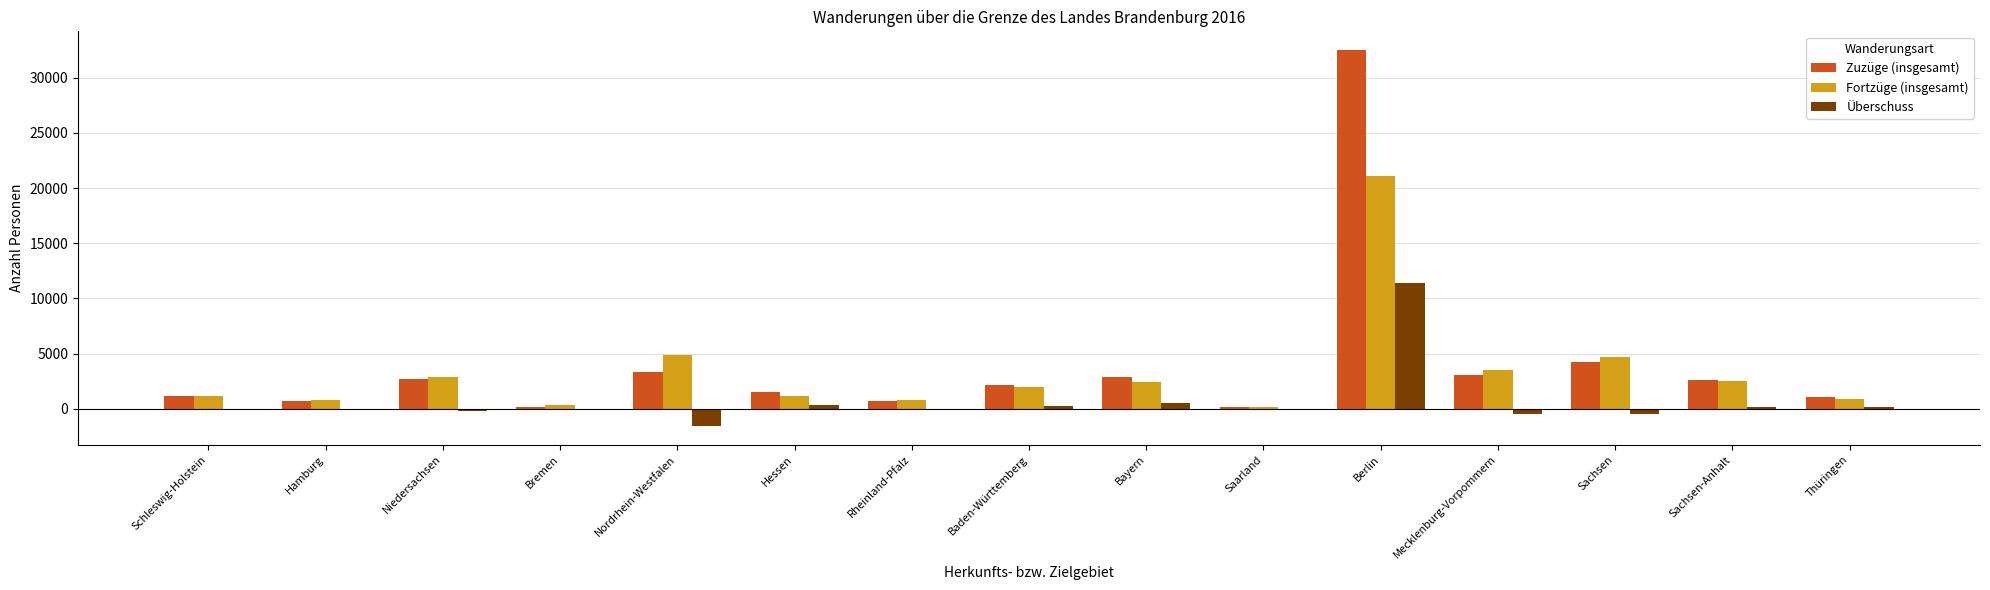

Which series changed the most between Bremen and Bayern?

Zuzüge (insgesamt)